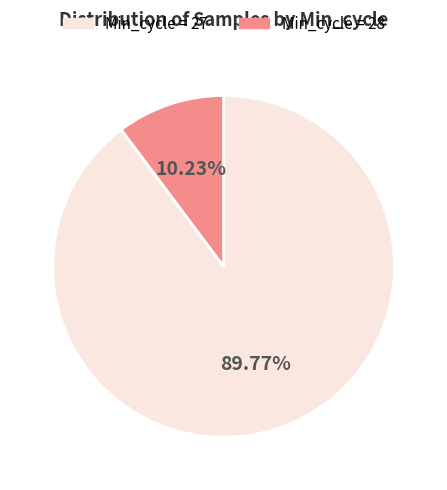

Between Min_cycle = 27 and Min_cycle = 28, which is larger?

Min_cycle = 27